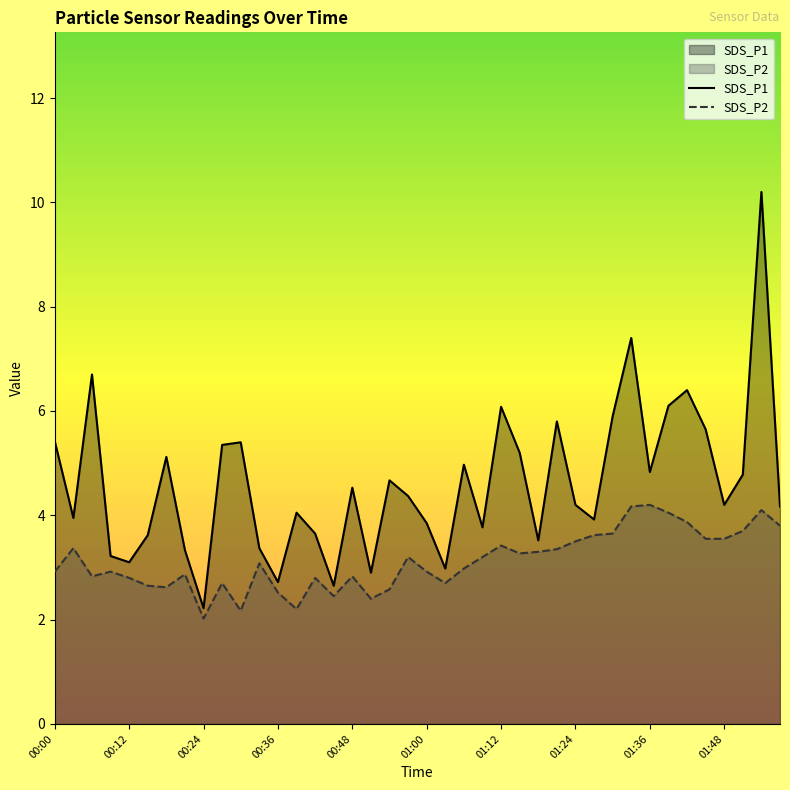

How many interior local valleys does the SDS_P1 series have?

12